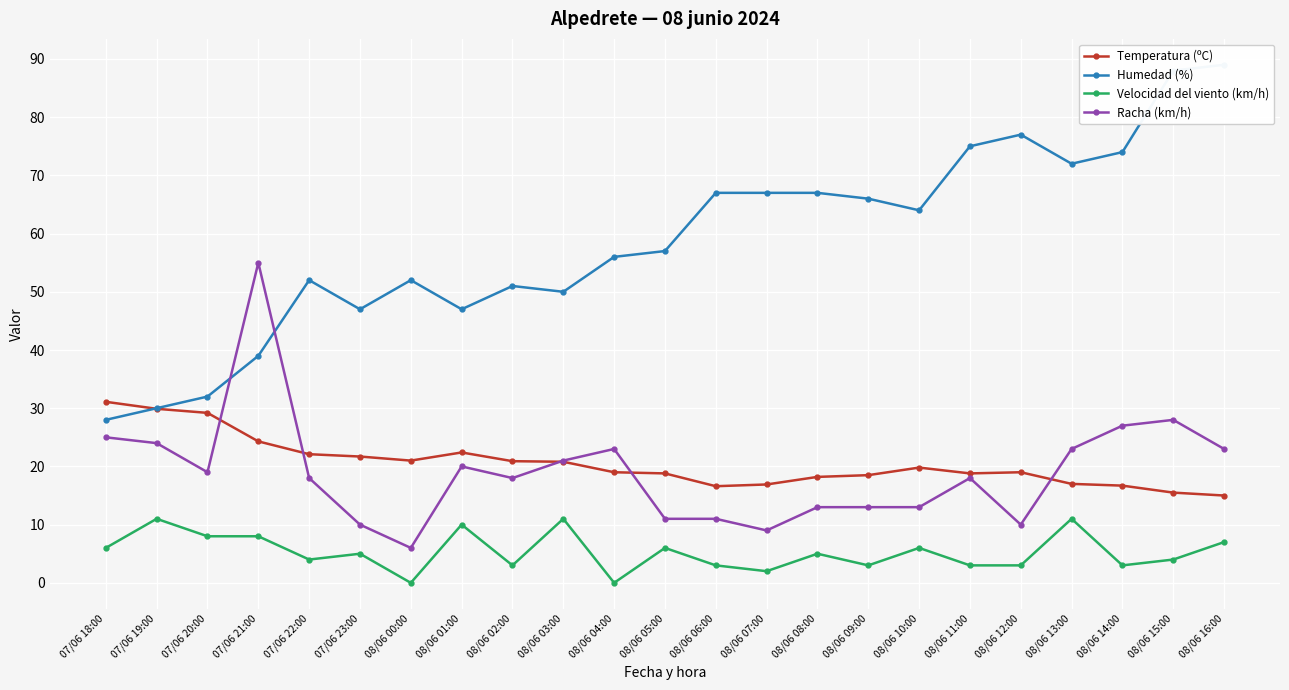

Where is the first local maximum for Temperatura (ºC)?

08/06 01:00